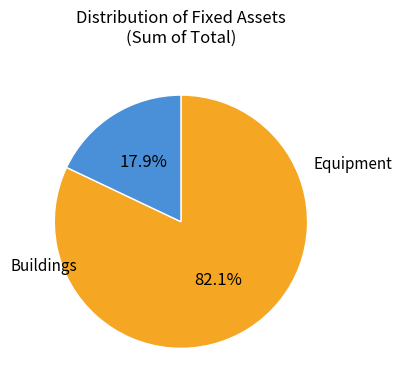

Does any single category account for the majority?

Yes